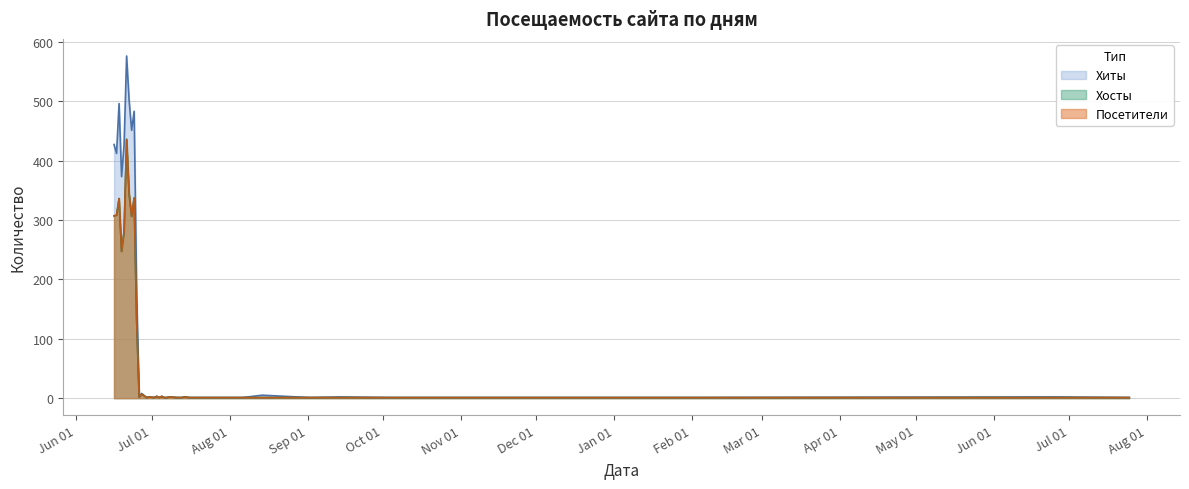

What is the minimum value shown in the chart?

1